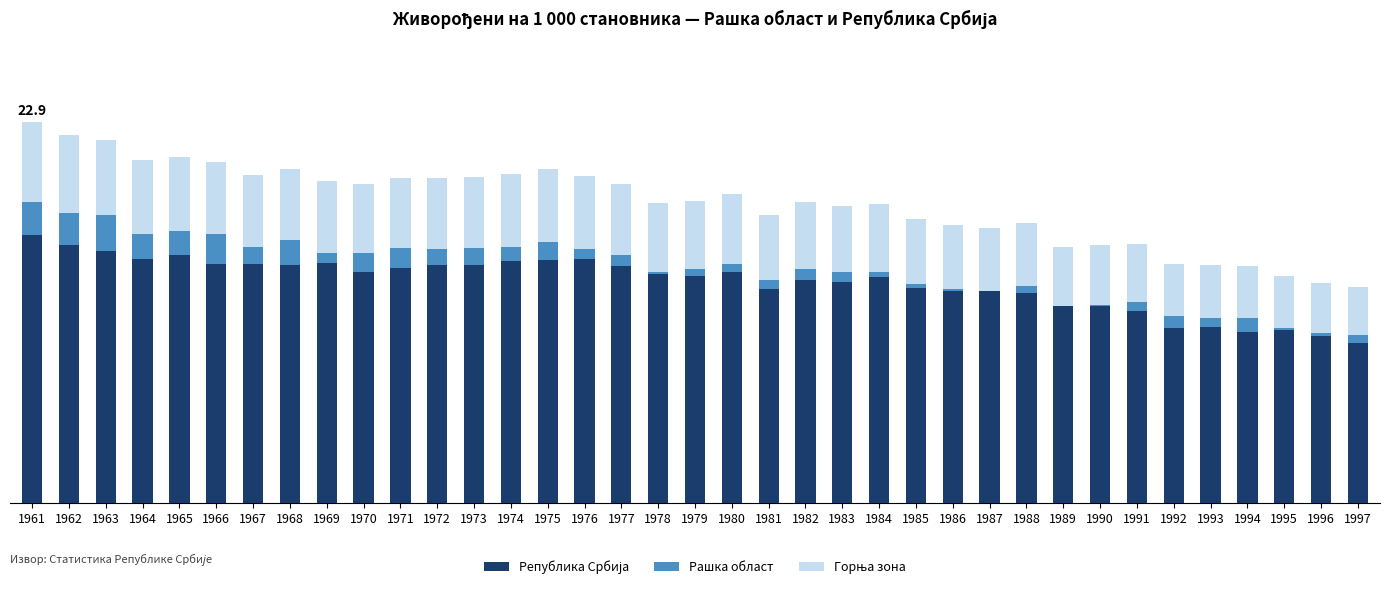

Are the bars horizontal?

No